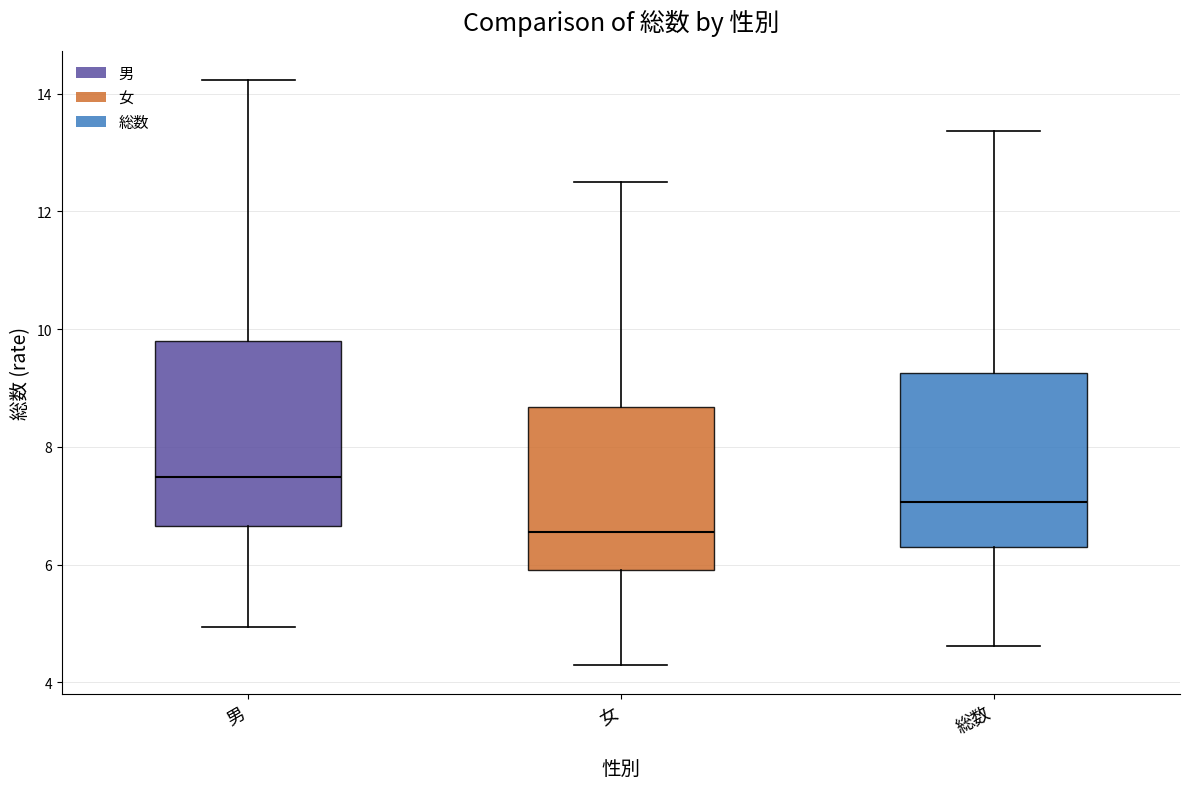

Reading left to right, transcribe this box plot: for each box, give where its median line is, the range the box spans, and where its two whiskers end, as read against the y-axis. The values are not printed on the chart, so give them approximately, as read against the axis.

男: median 7.4, box 6.6 to 9.8, whiskers 5.0 to 14.2
女: median 6.6, box 6.0 to 8.6, whiskers 4.4 to 12.6
総数: median 7.0, box 6.2 to 9.2, whiskers 4.6 to 13.4